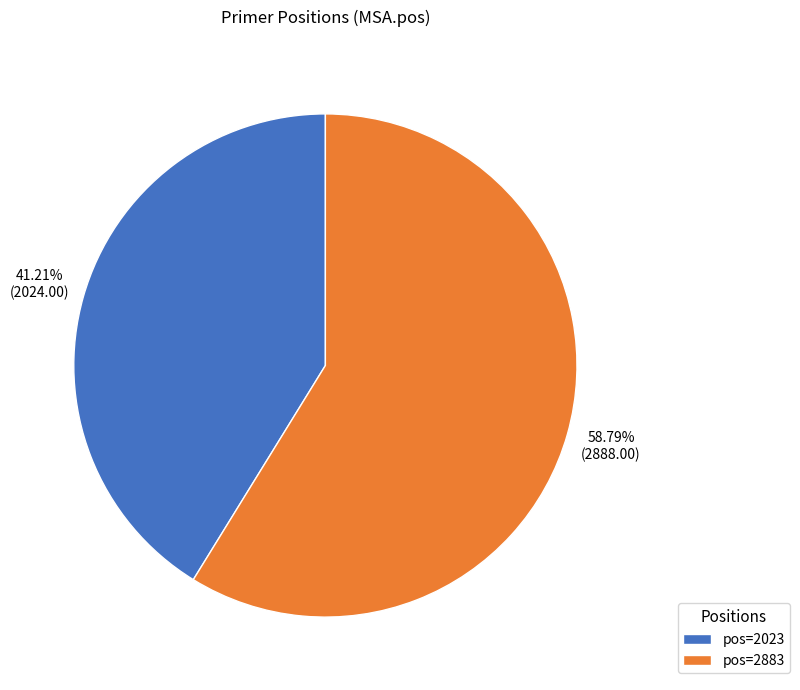

What is the largest slice in the pie chart?

pos=2883